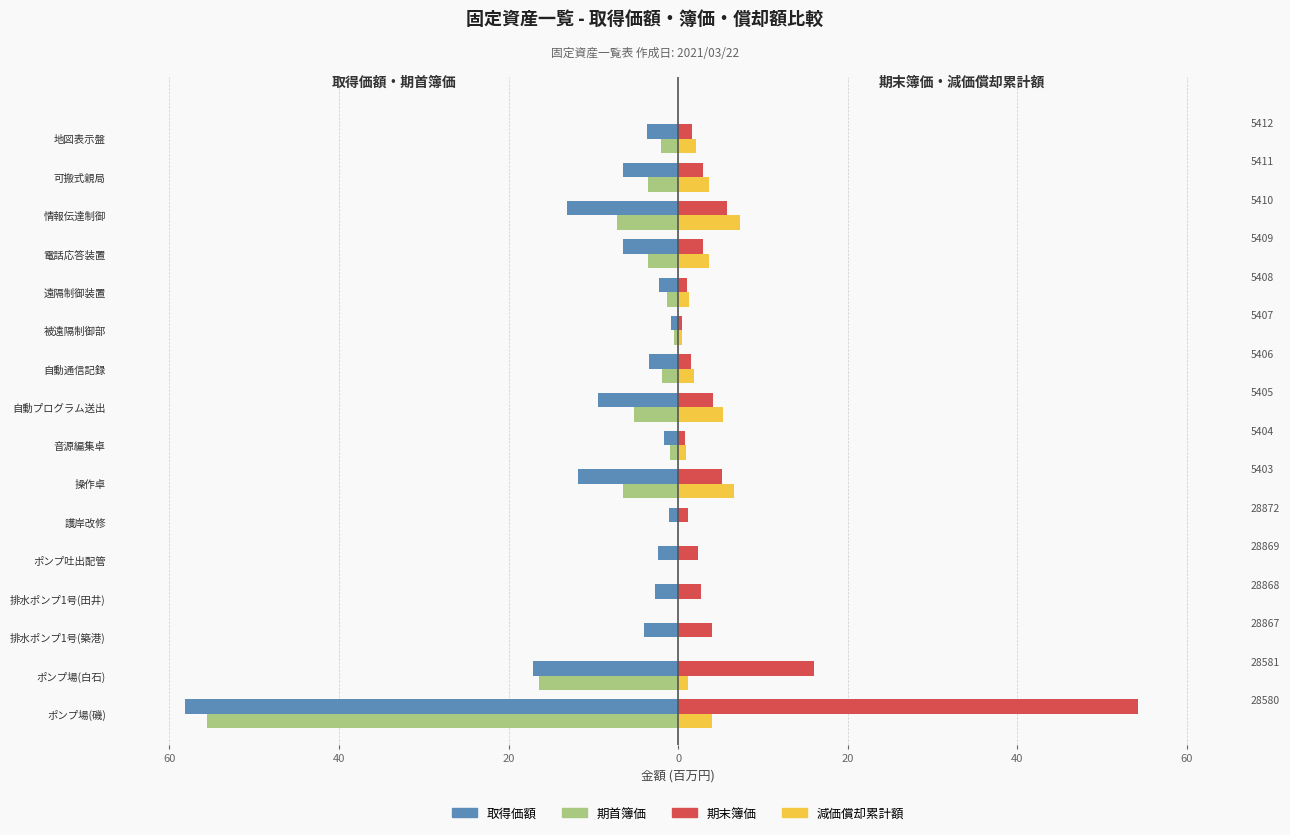

What is the difference between the highest and lowest values at ポンプ場(白石)?

33.2